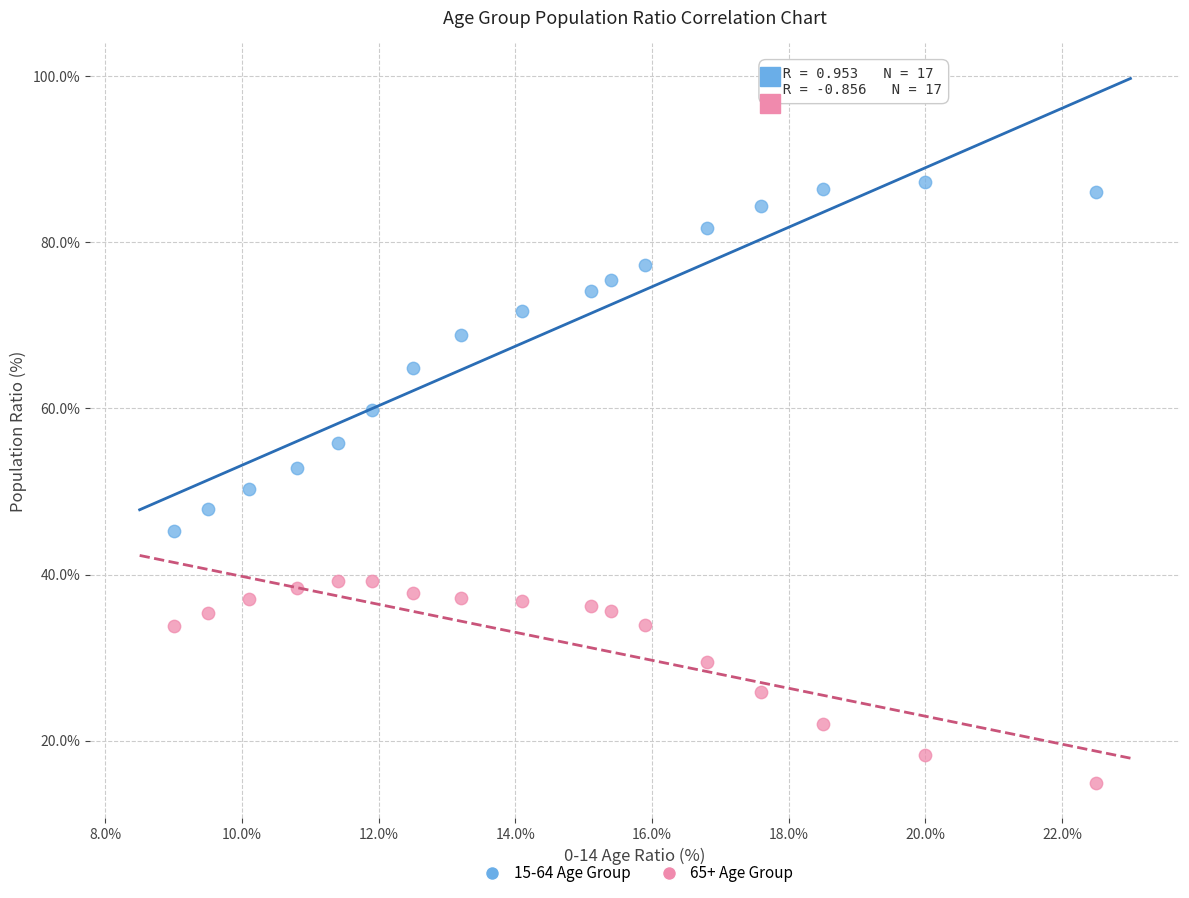

Which series has the widest spread of Y values?

15-64 Age Group